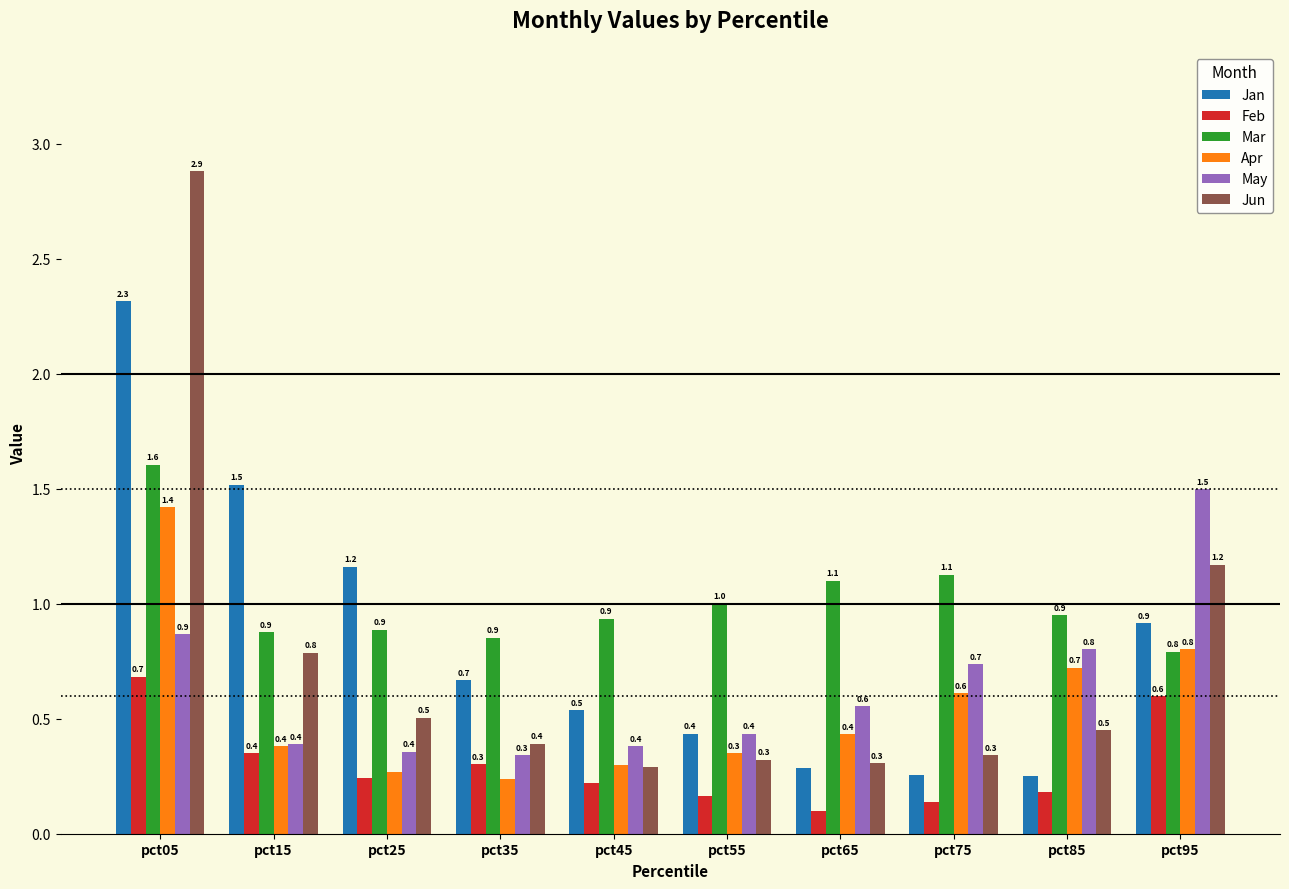

What is the greatest value displayed?

2.9